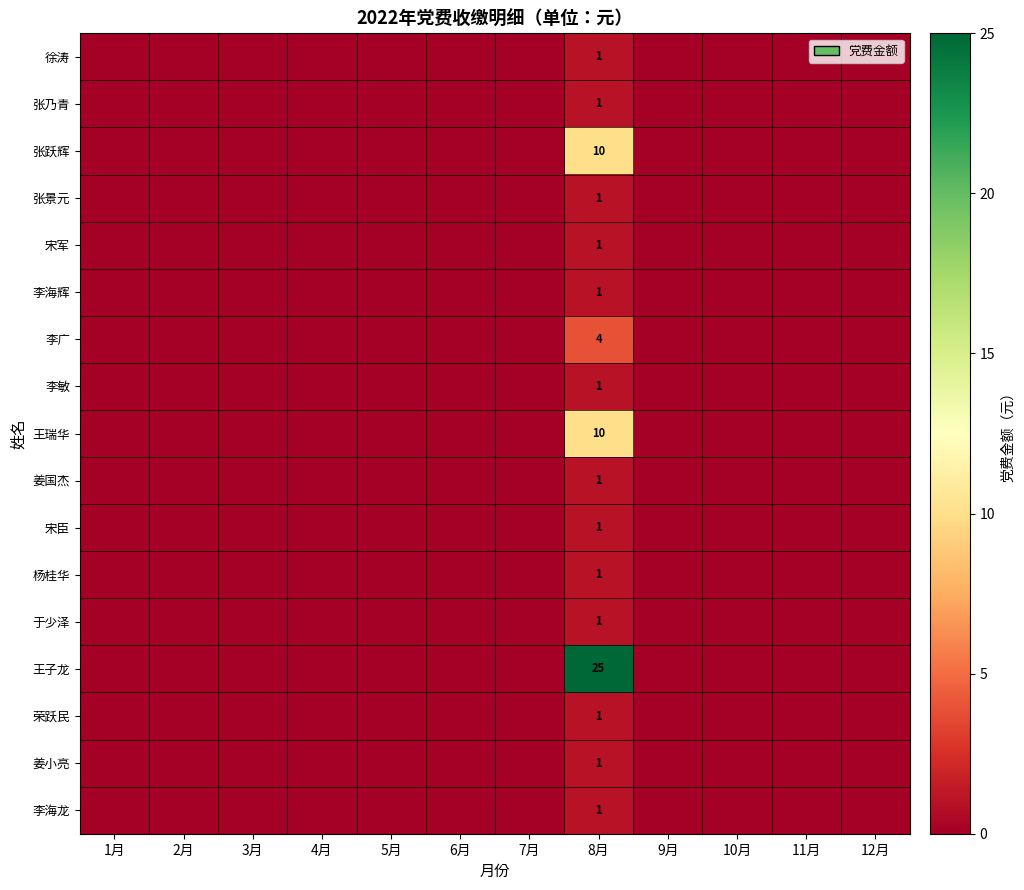

At which category does the chart reach its minimum across all series?

1月